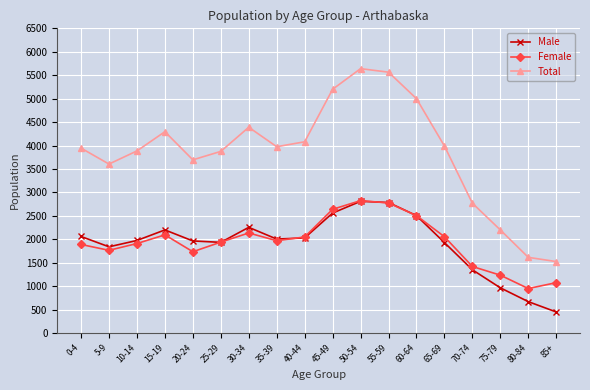

The value of Total at 65-69 is 3990. True or false?

True